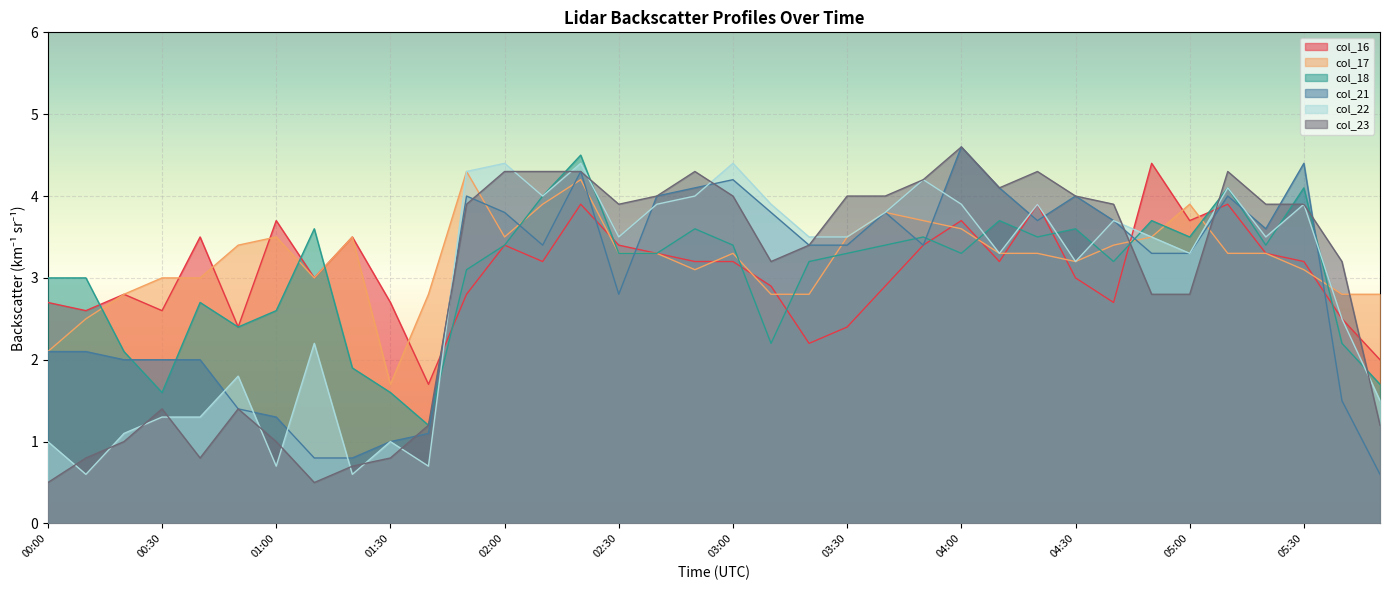

Where is the first local maximum for col_22?

00:50